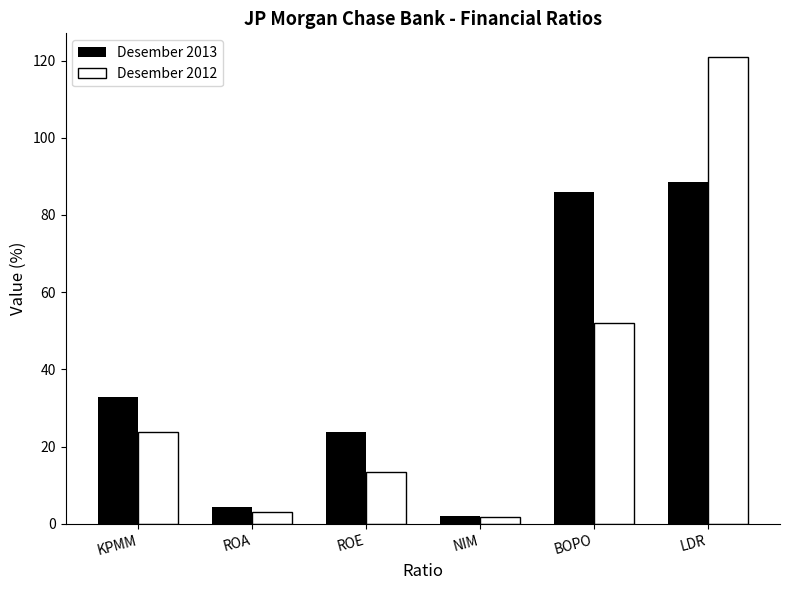

Is the value of Desember 2013 at BOPO greater than the value of Desember 2012 at NIM?

Yes